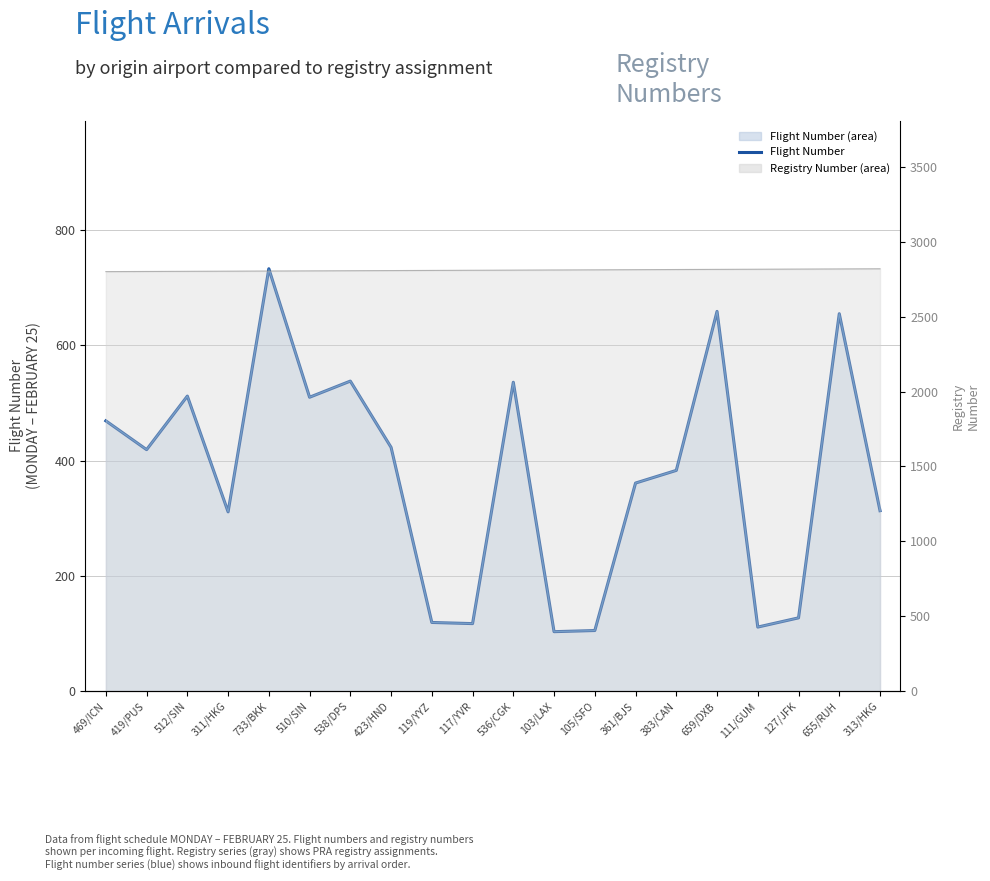

What is the label of the 10th point from the left?

117/YVR